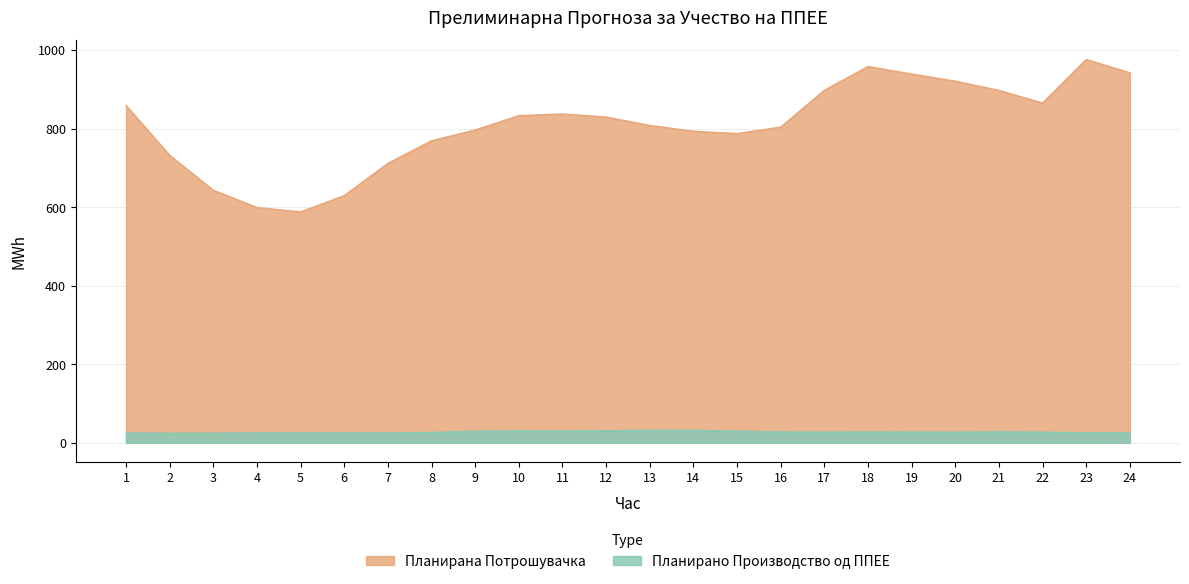

At which category does Планирано Производство од ППЕЕ reach its first local peak?

6